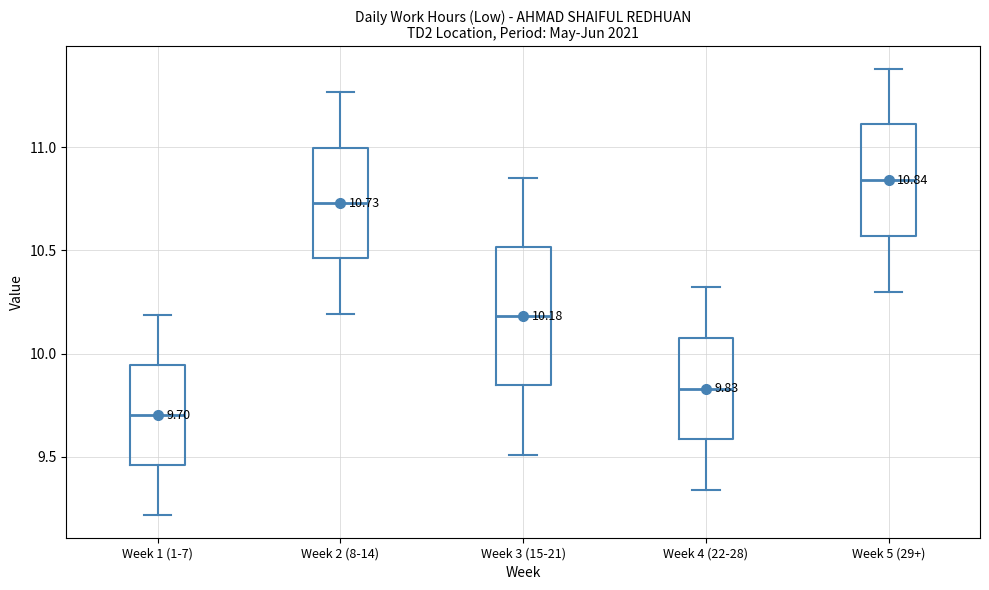

Which box is the tallest, from its lower edge to its upper edge?

Week 3 (15-21)